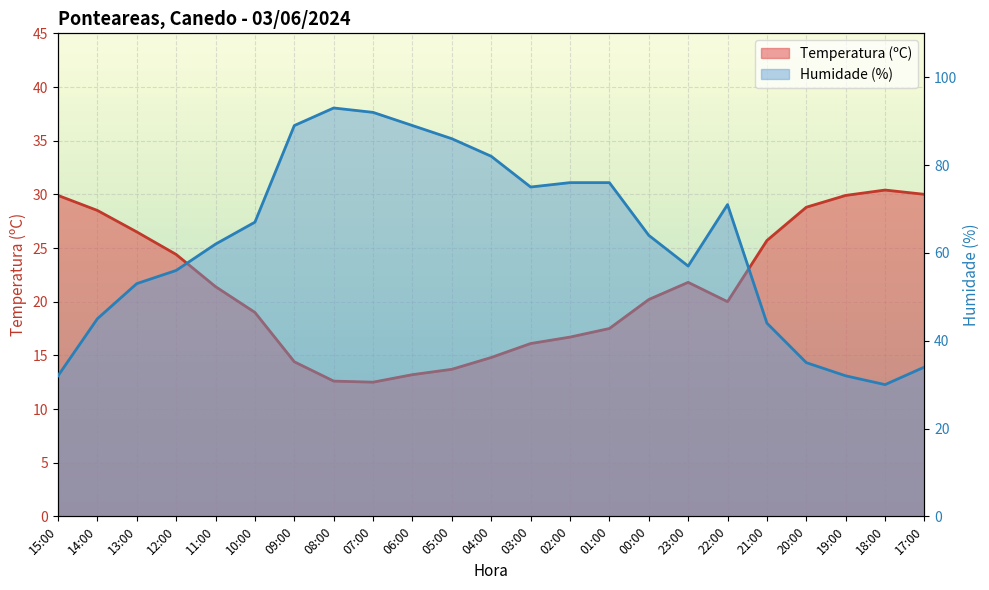

What are all the series names shown in the legend?

Temperatura (ºC), Humidade (%)